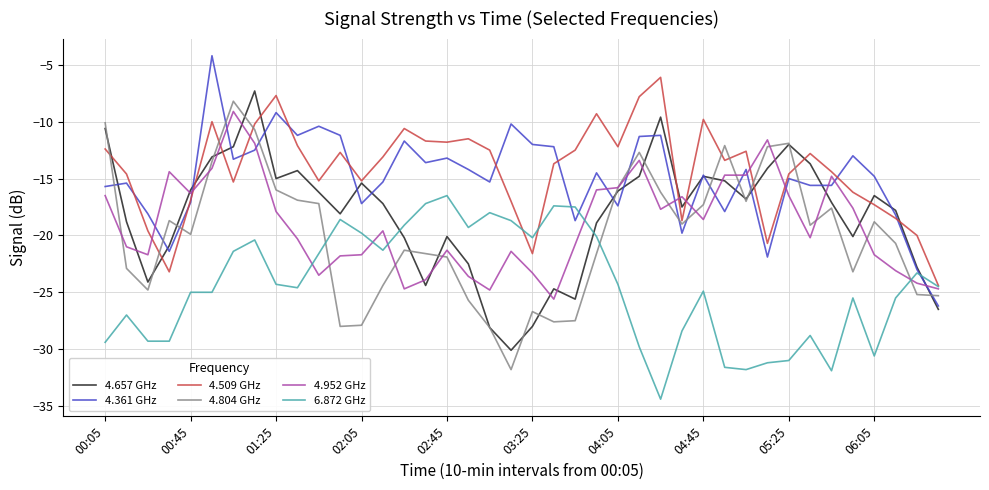

What is the minimum value shown in the chart?

-34.4